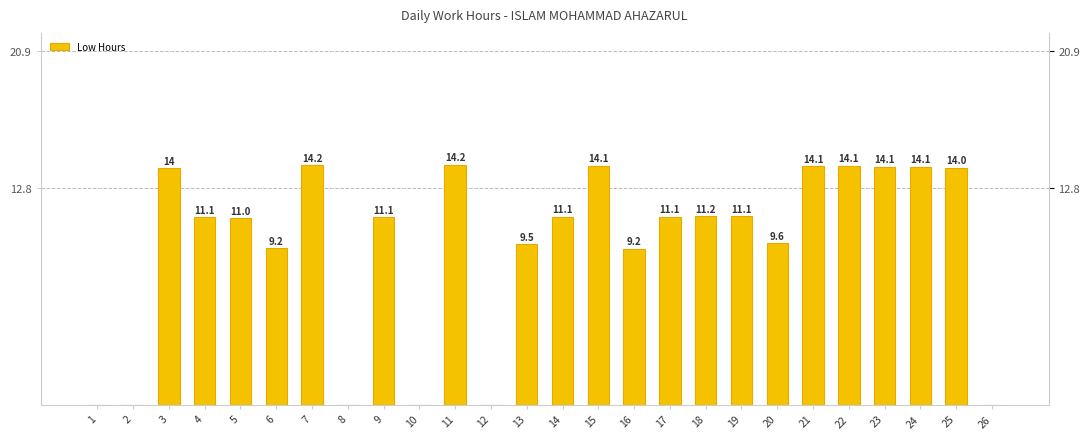

The value at 9 is 11.1. True or false?

True